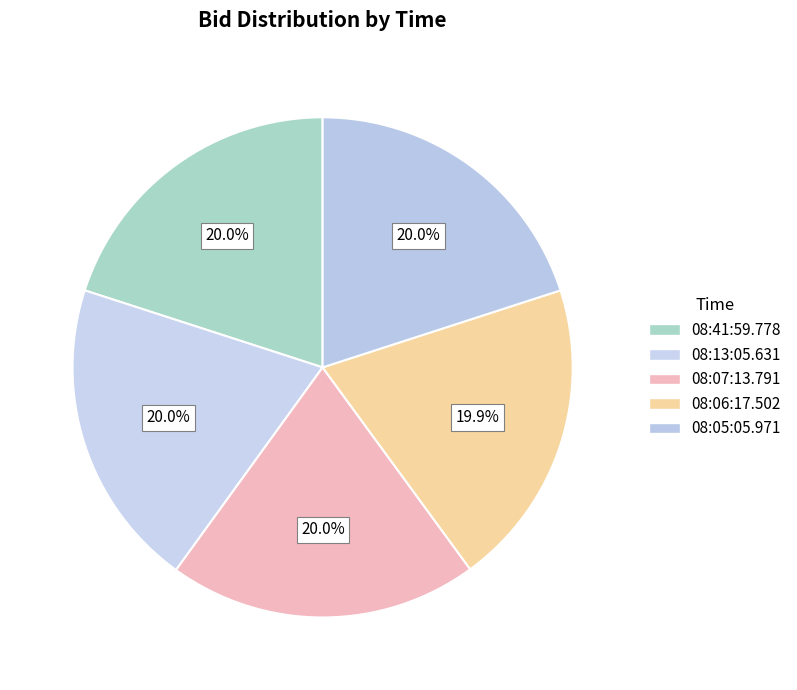

Does any single category account for the majority?

No